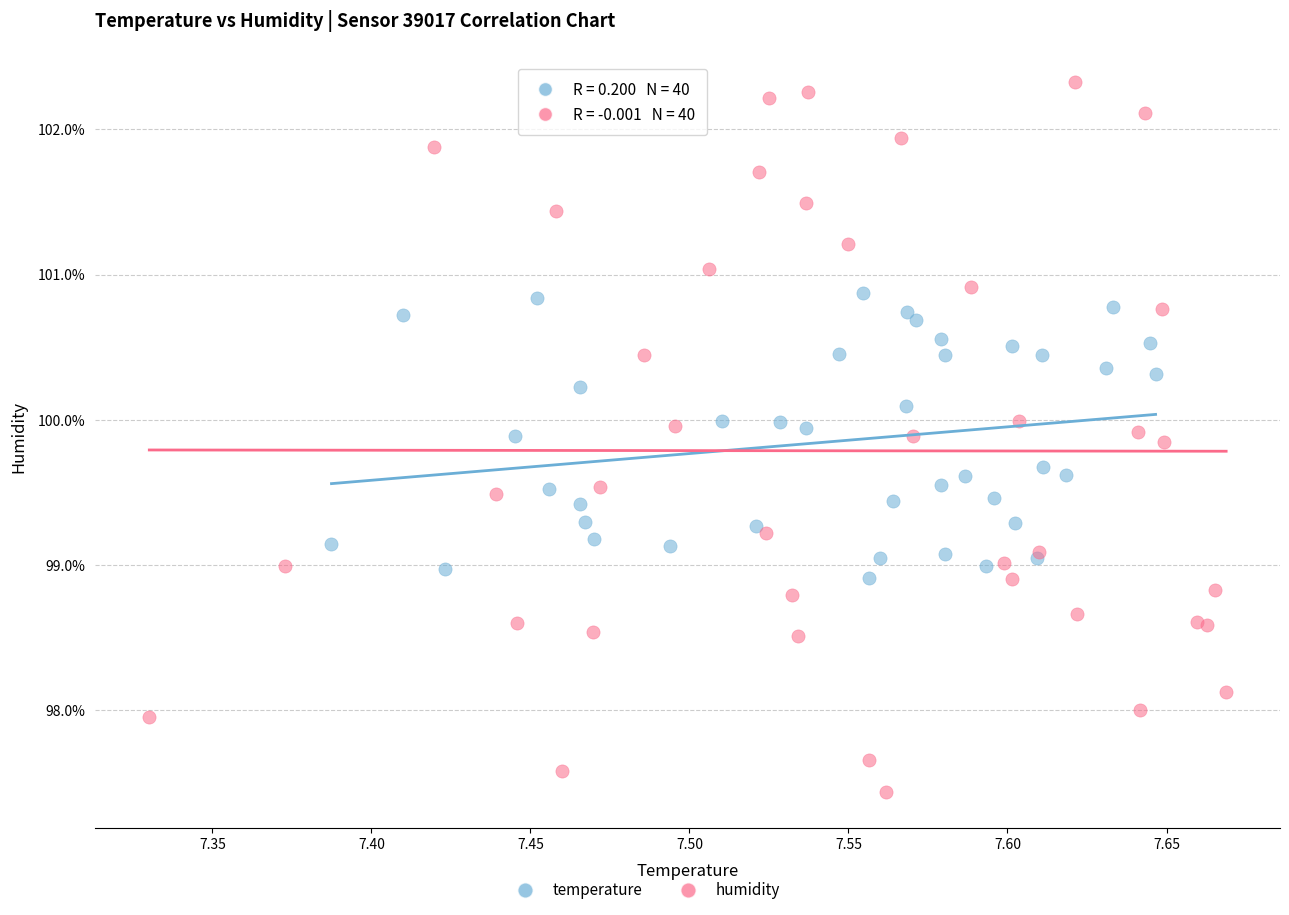

Which series contains the lowest Y value?

humidity